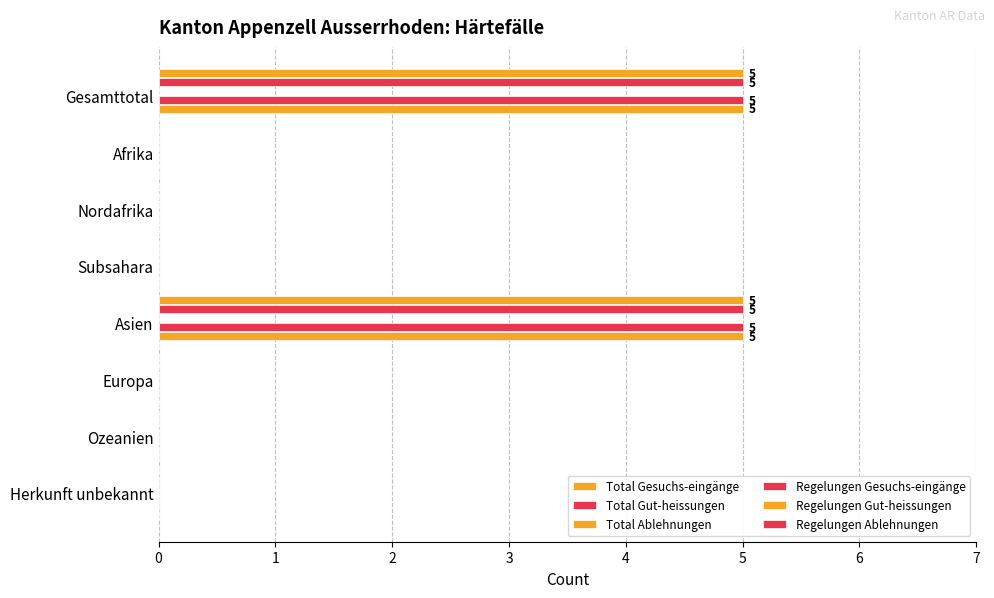

Count the number of categories in the chart.

8